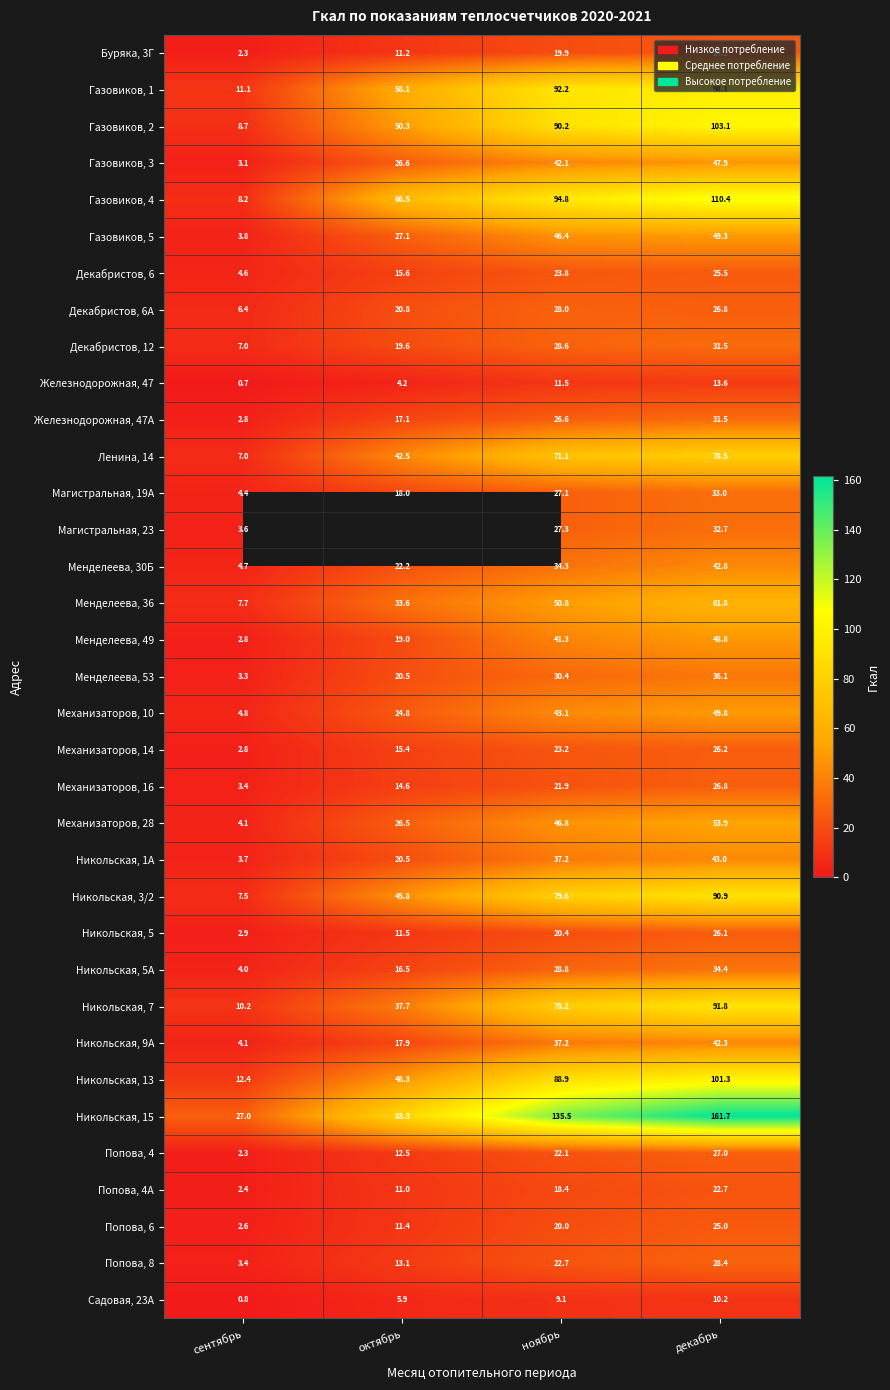

What is the average value of the Механизаторов, 28 series?

32.8